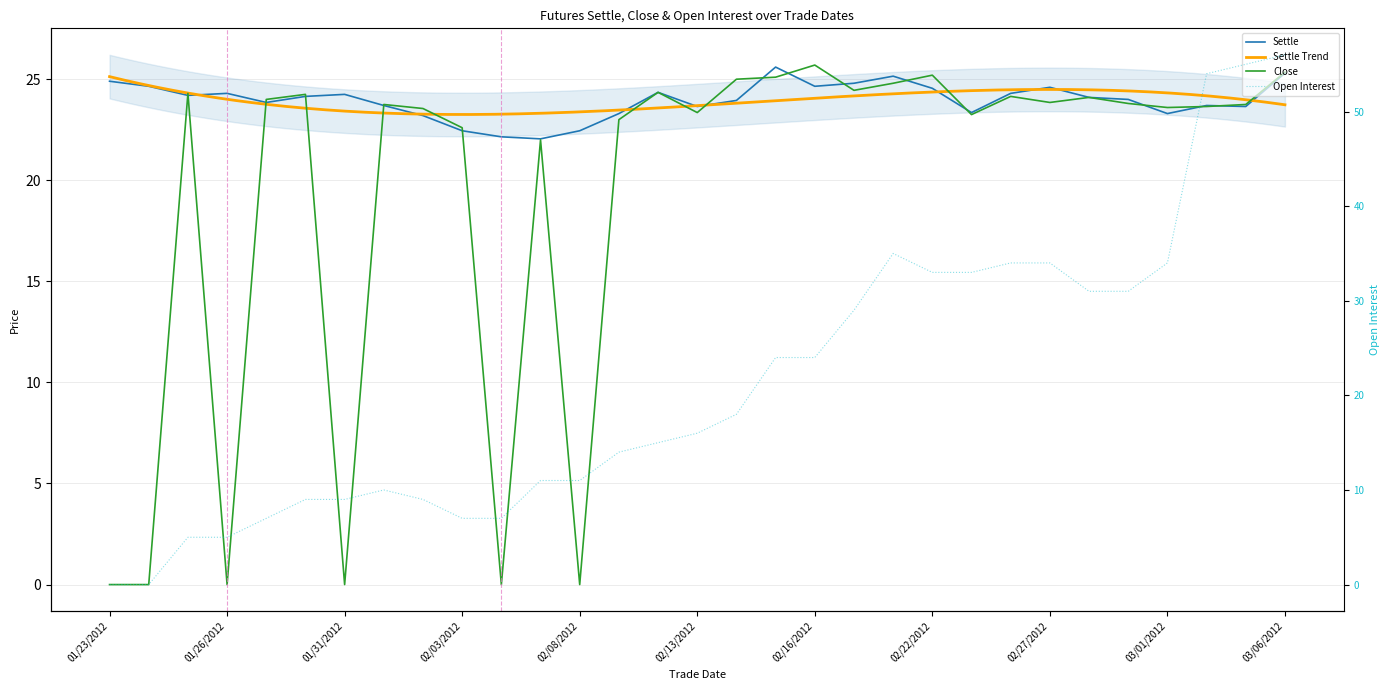

What is the label of the 28th point from the right?

01/26/2012